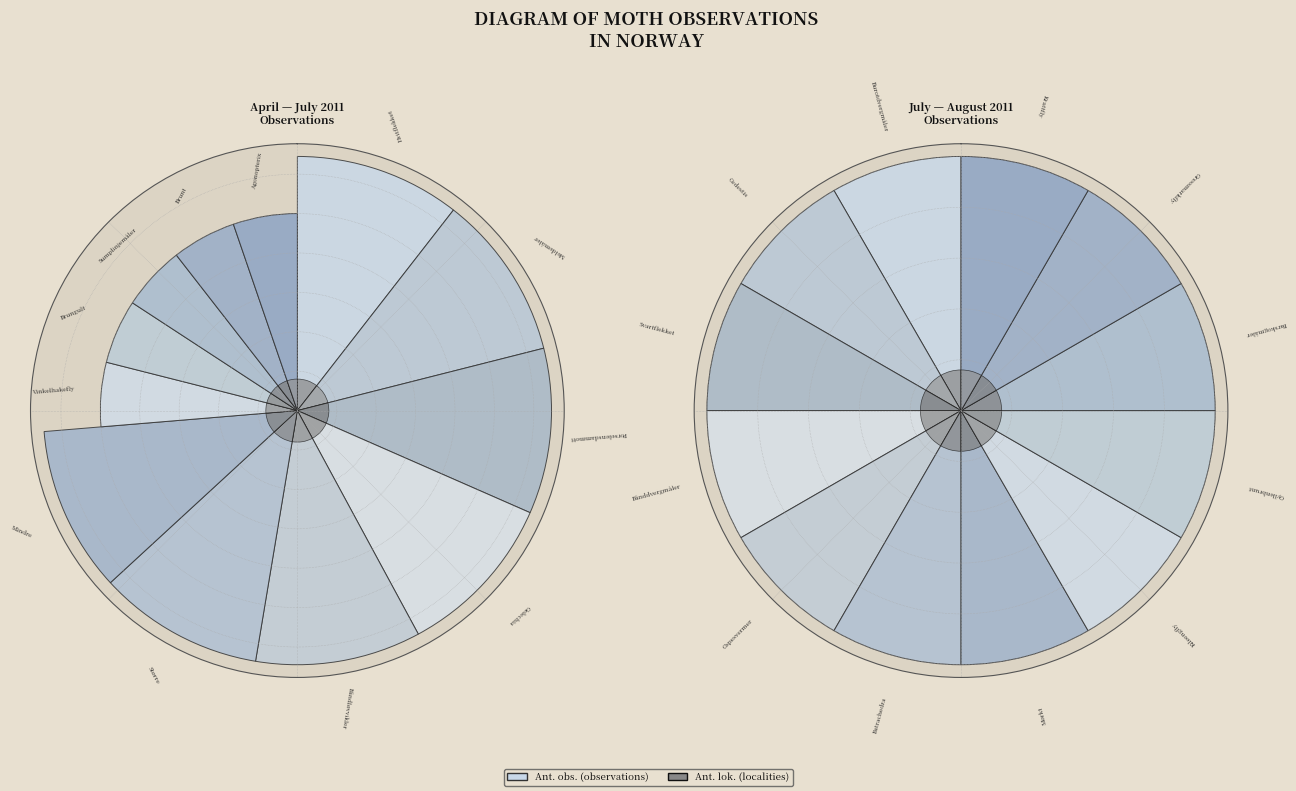

Do Båndløvvikler and Batrachedra praeangusta together represent more than half of the pie?

No